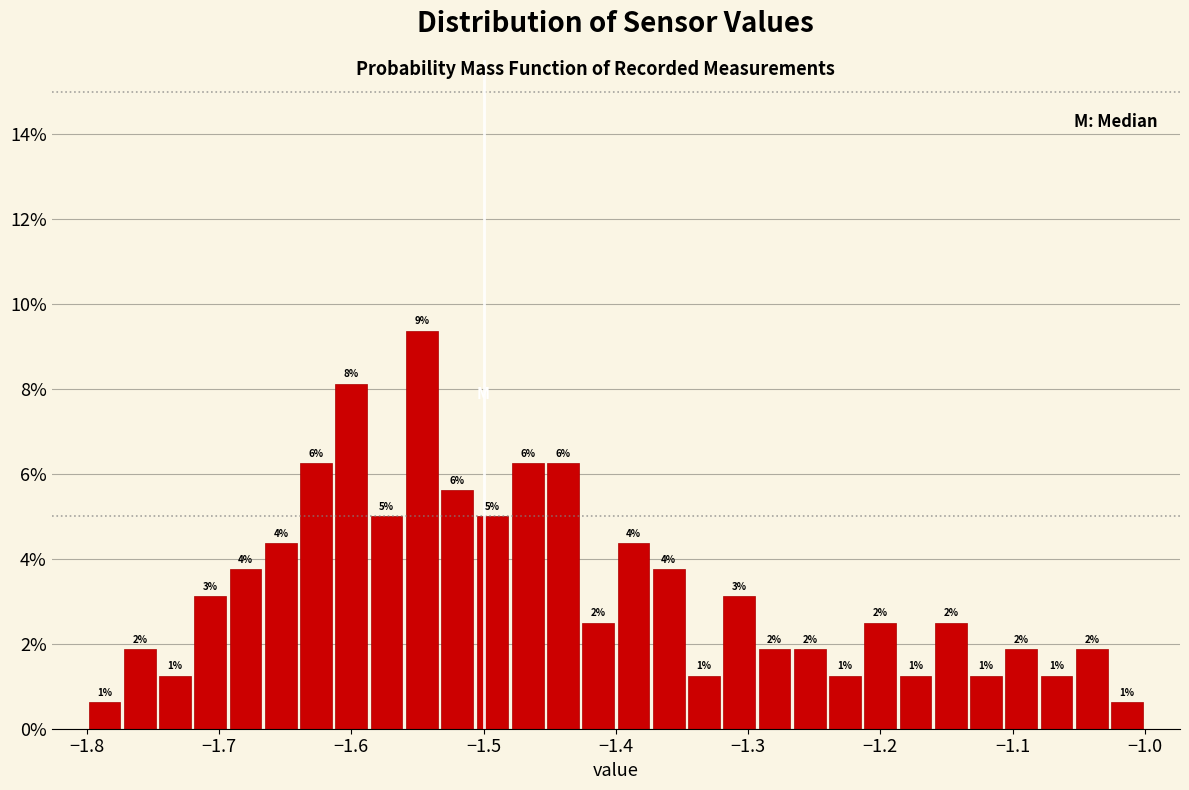

Read against the x-axis, roughly where is the centre of the tallest bar?

-1.55